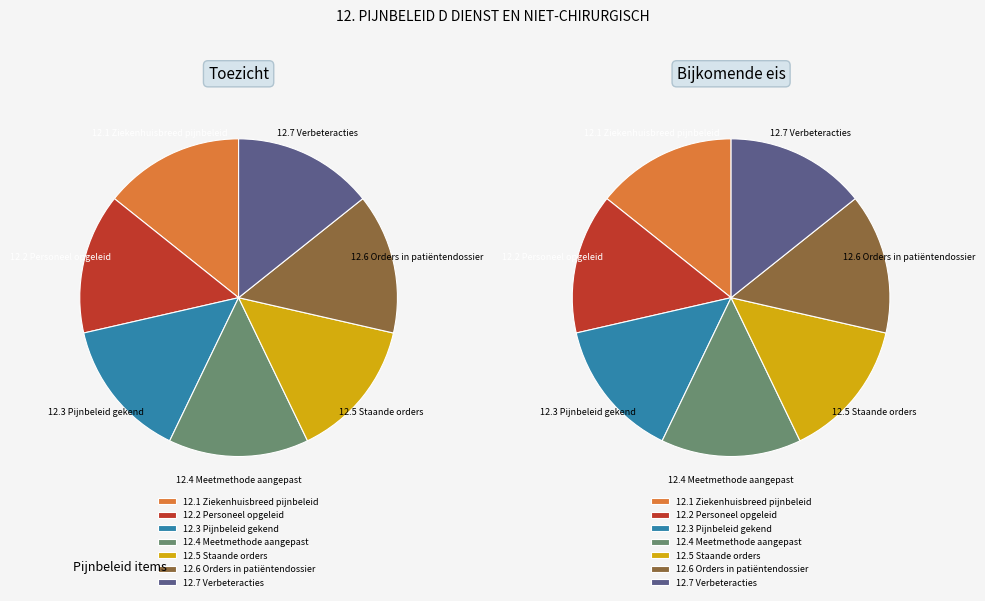

Do 12.7 Verbeteracties and 12.5 Staande orders together represent more than half of the pie?

No